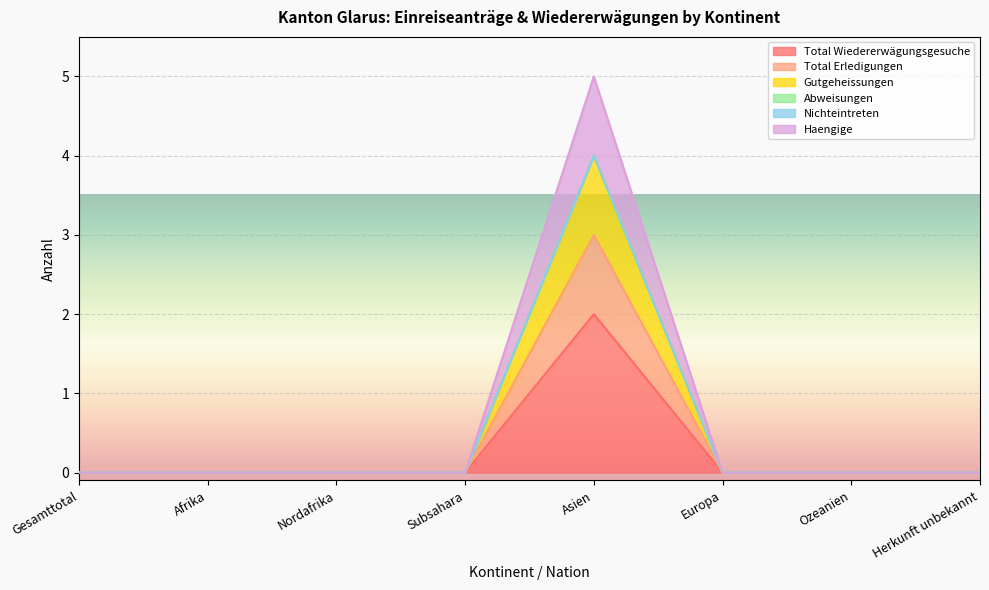

At which label is Gutgeheissungen closest to 2?

Gesamttotal